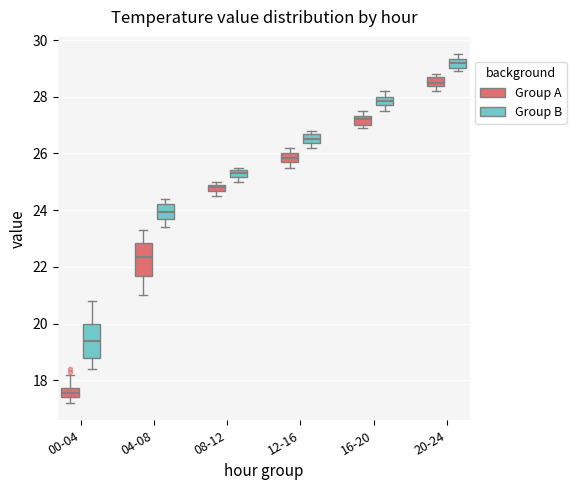

Where is the upper edge of the box for 08-12 (Group B) on the y-axis? The values are not printed on the chart, so give them approximately, as read against the axis.

25.4